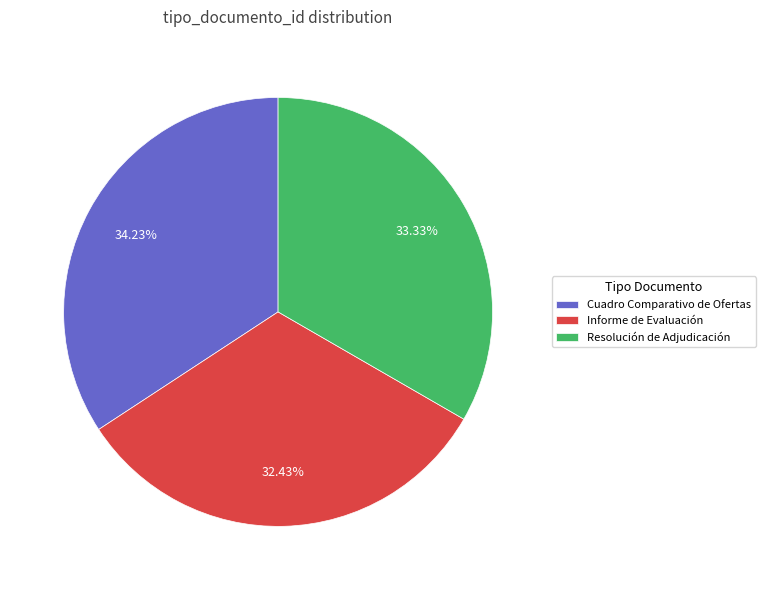

Combined, do Resolución de Adjudicación and Informe de Evaluación account for over 50%?

Yes